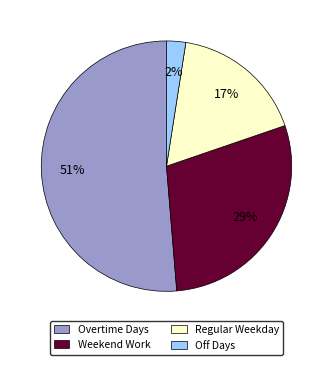

Does any single category account for the majority?

Yes